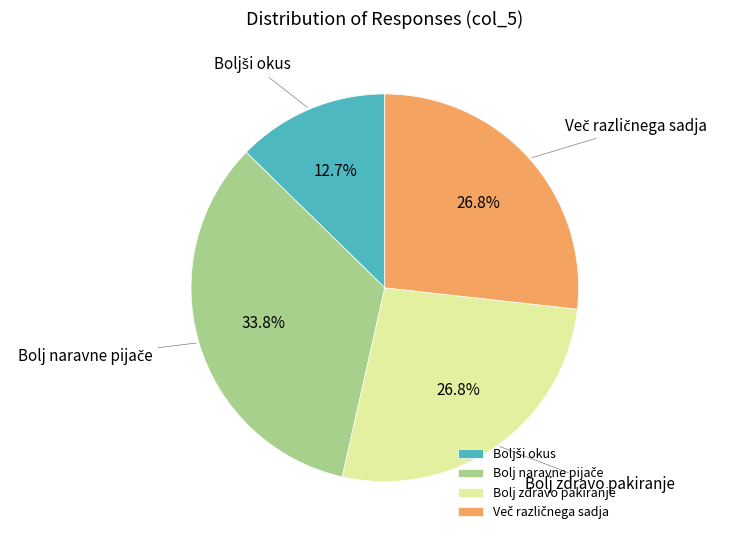

What portion of the pie excludes Bolj zdravo pakiranje?

73.2%